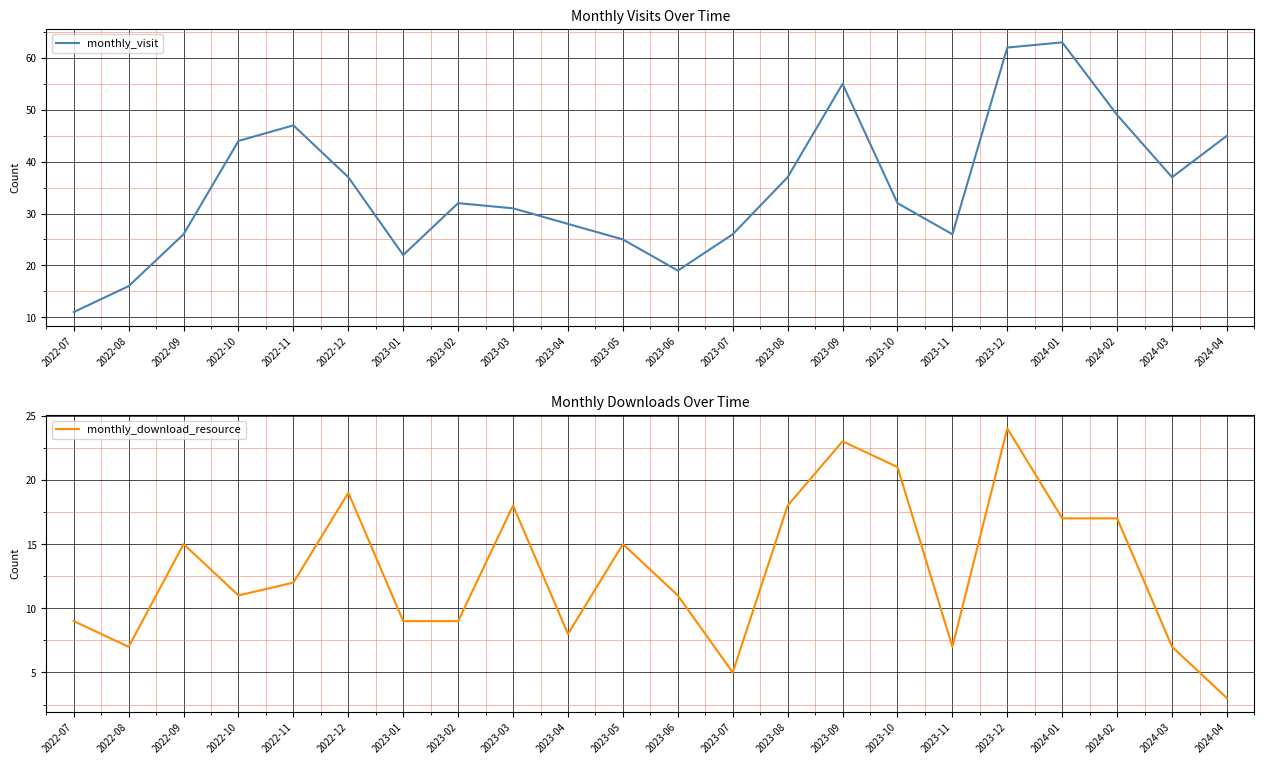

List the series in order of their overall mean, lowest first.

monthly_download_resource, monthly_visit